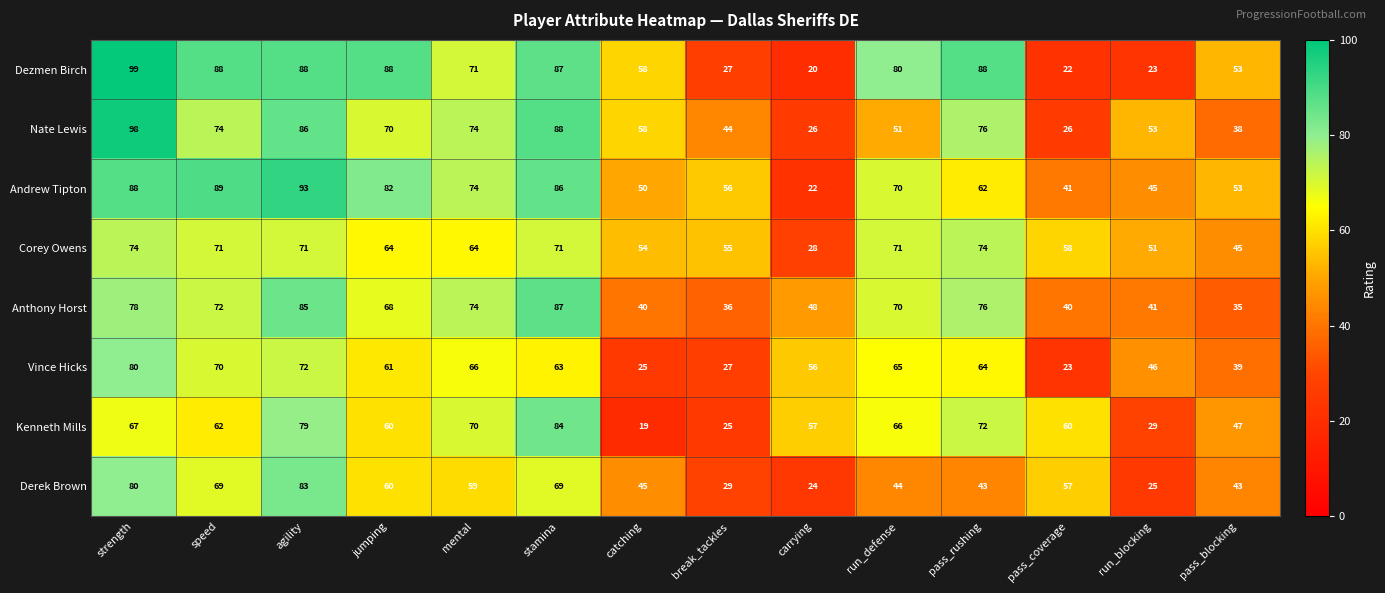

Which series has the largest range (max minus min)?

Dezmen Birch